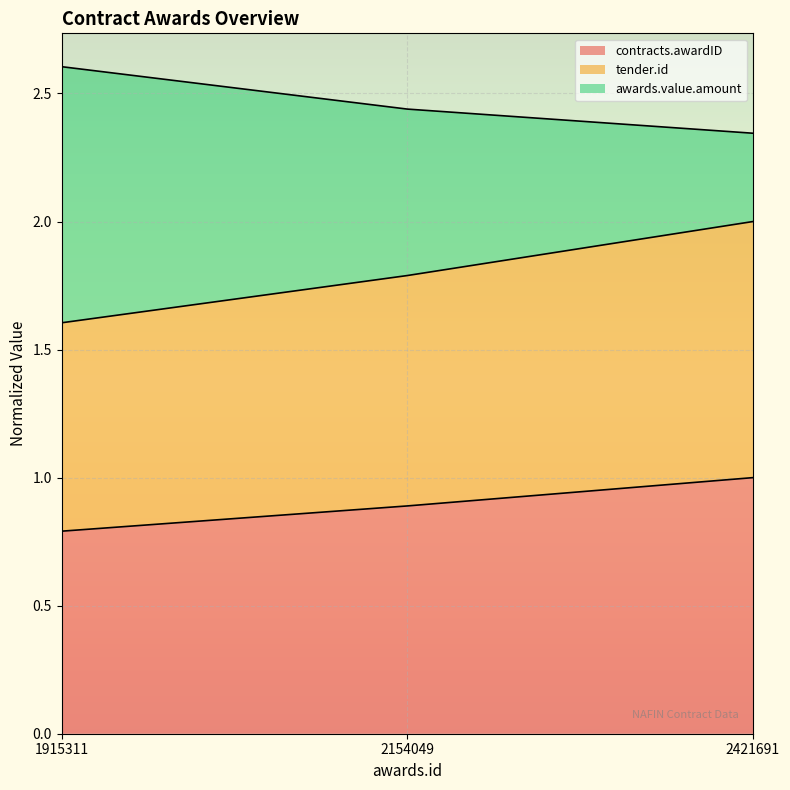

The value of tender.id at 2421691 is 3.5. True or false?

False